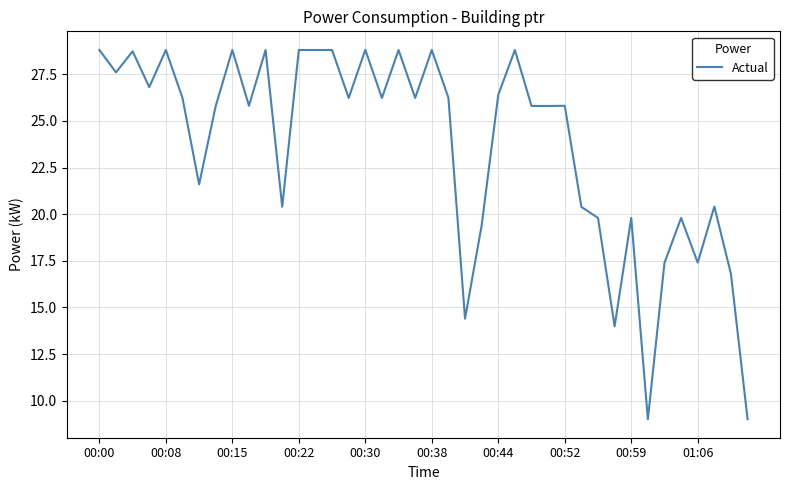

What is the smallest value displayed?

9.0